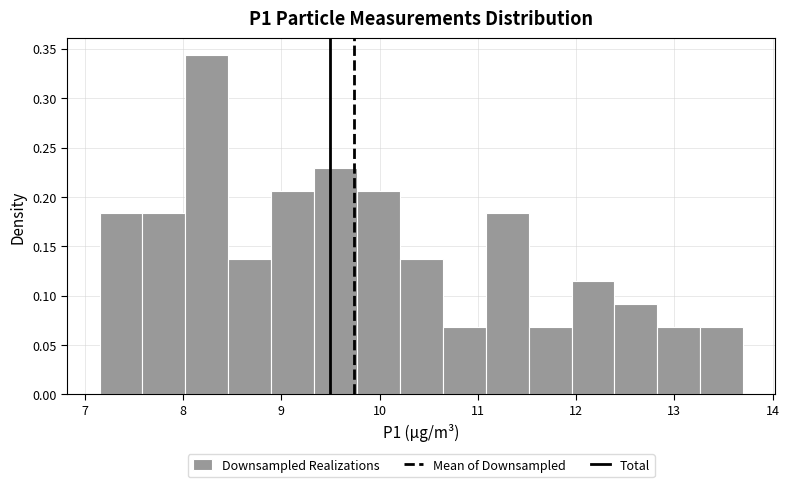

Reading left to right, transcribe this chart: for each bar, give the range it covers on the x-axis and its height. Neither the bar edges nor the heights are printed on the chart, so give them approximately, as read against the axes.

7.2 to 7.6: 0.185
7.6 to 8.0: 0.185
8.0 to 8.5: 0.345
8.5 to 8.9: 0.135
8.9 to 9.3: 0.205
9.3 to 9.8: 0.230
9.8 to 10.2: 0.205
10.2 to 10.6: 0.135
10.6 to 11.1: 0.070
11.1 to 11.5: 0.185
11.5 to 12.0: 0.070
12.0 to 12.4: 0.115
12.4 to 12.8: 0.090
12.8 to 13.3: 0.070
13.3 to 13.7: 0.070